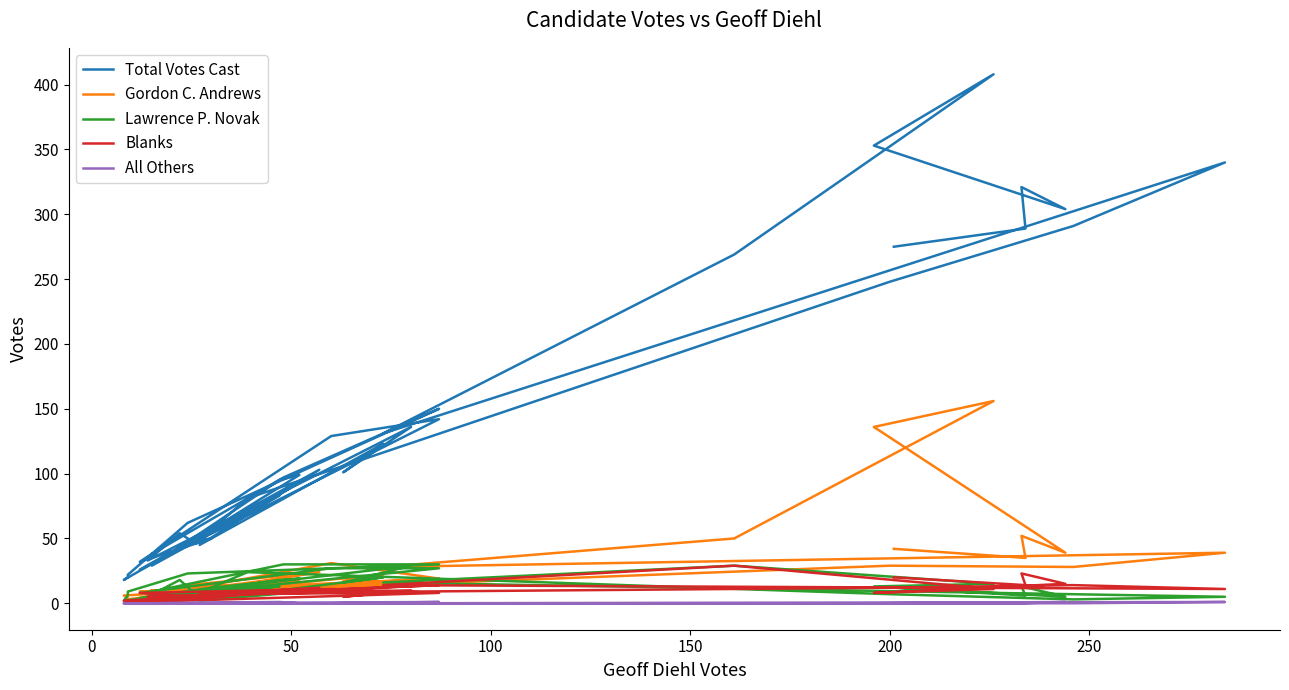

After their last crossing, which series has the higher values: Blanks or Gordon C. Andrews?

Gordon C. Andrews